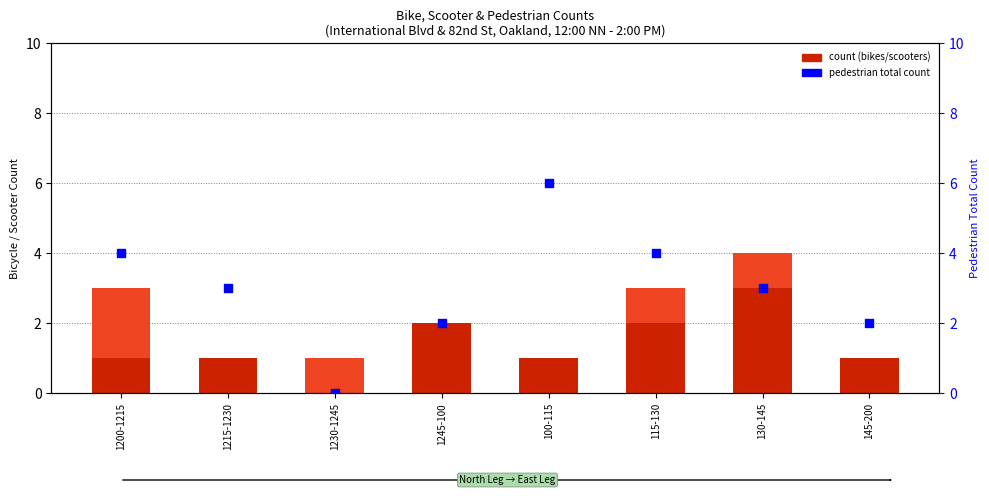

Which series has the largest total across all categories?

Pedestrian Total Count